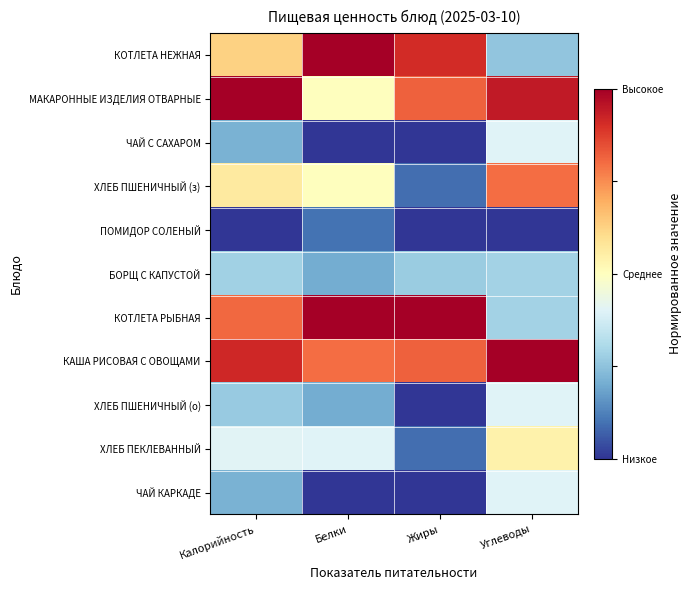

Which series has the largest total across all categories?

КАША РИСОВАЯ С ОВОЩАМИ